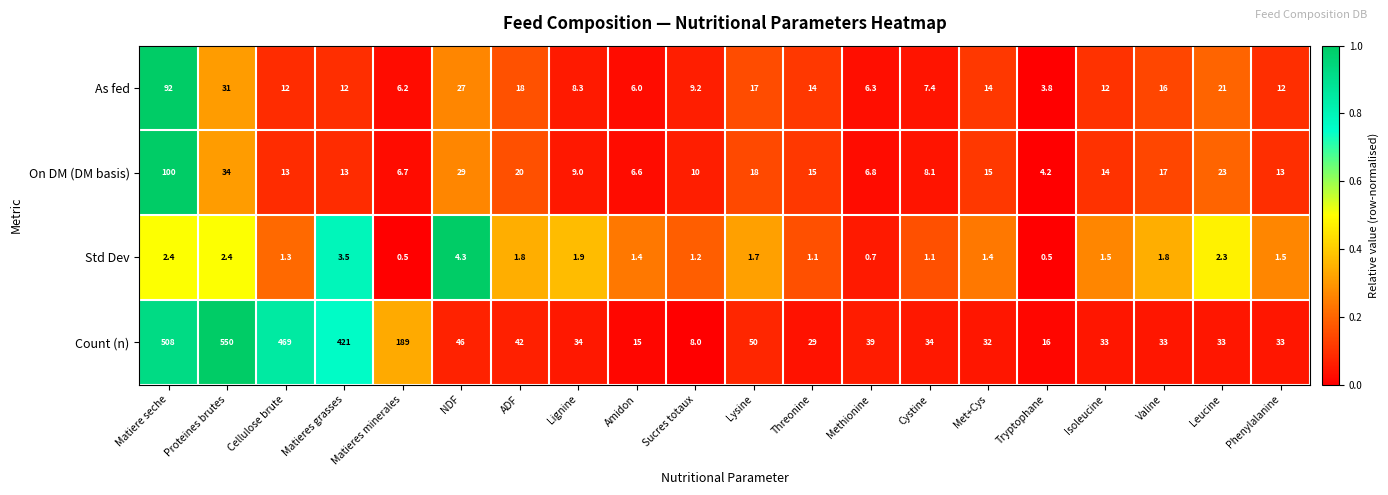

What is the sum of the On DM (DM basis) values at Amidon and Cystine?

14.7